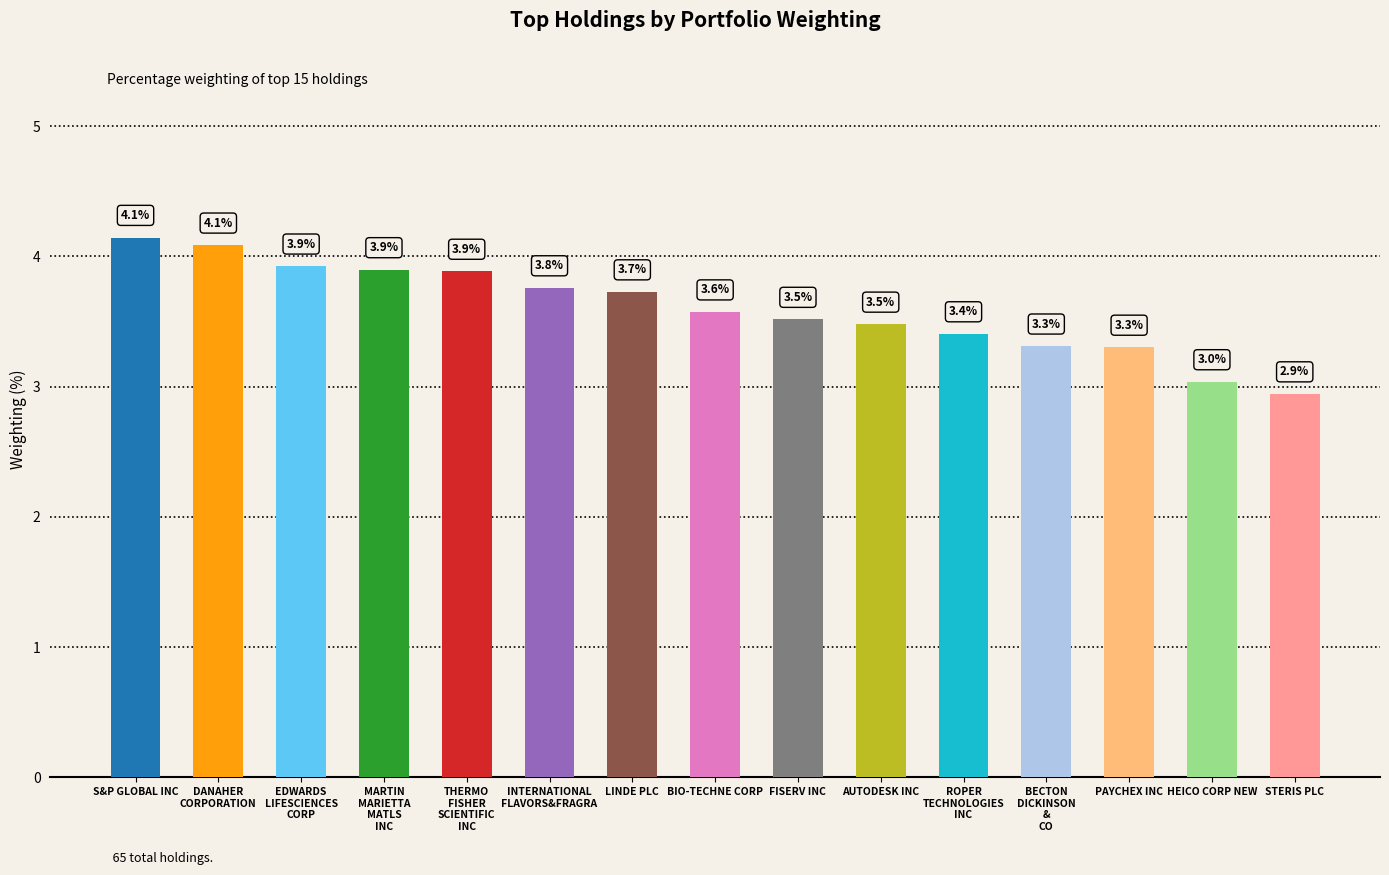

At which label is the value closest to 3?

HEICO CORP NEW